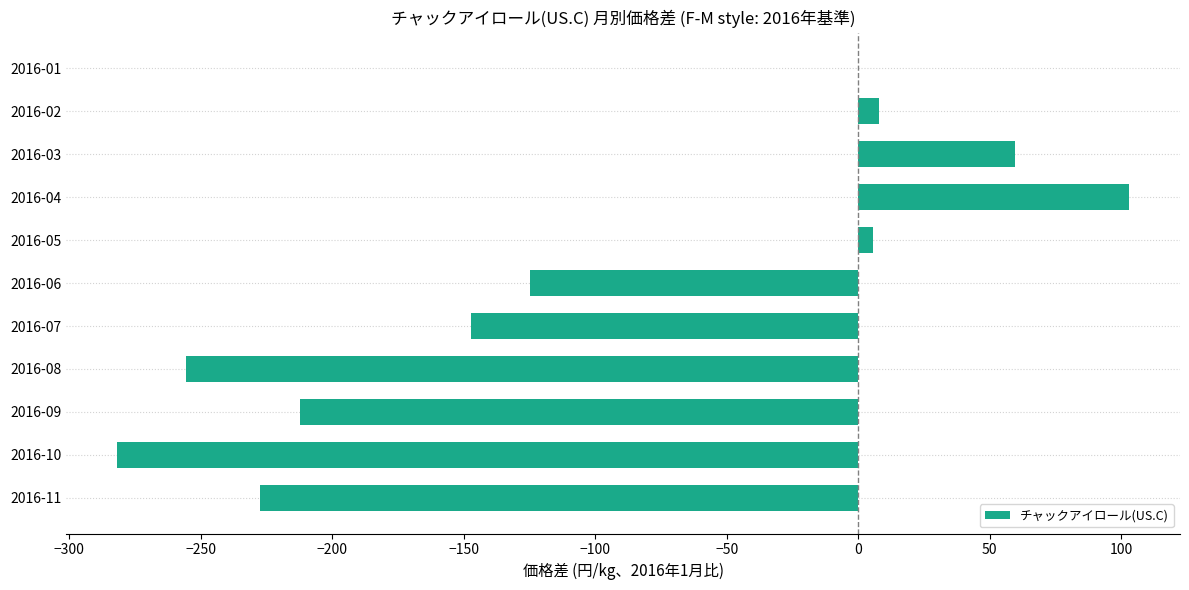

Is it true that the value at 2016-07 is -147.4?

True